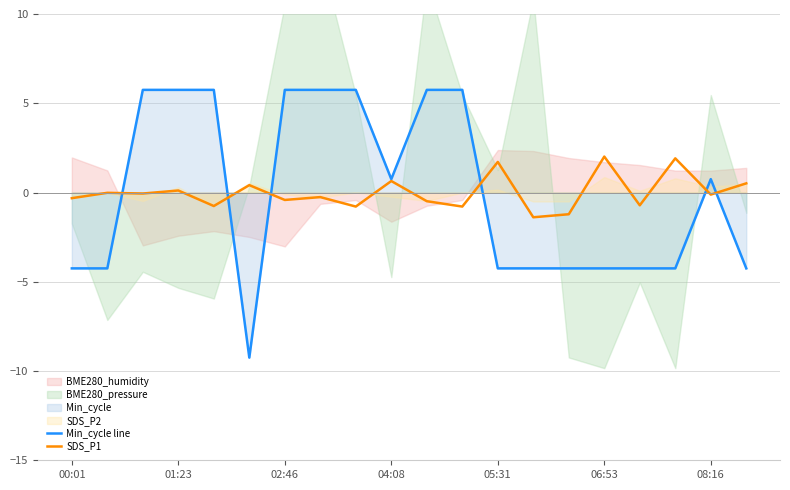

Which series changed the most between 05:31 and 10?

SDS_P1